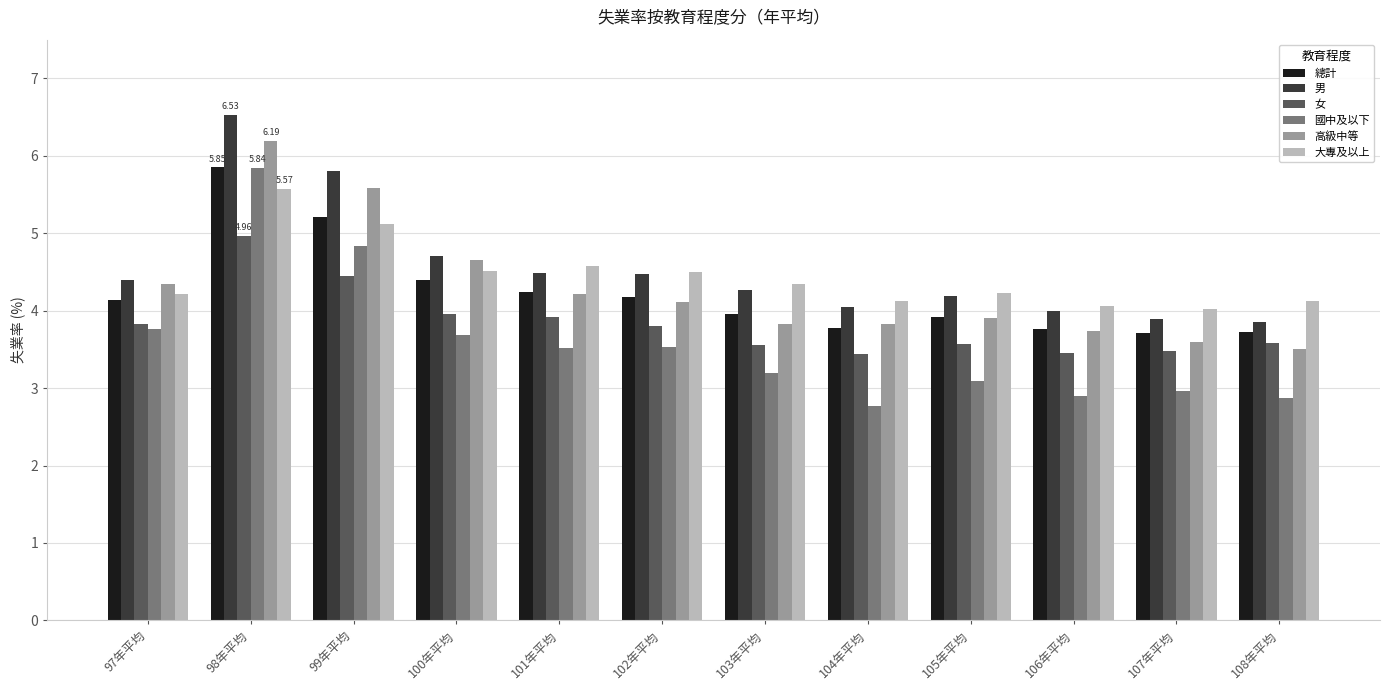

At which label does 高級中等 reach its minimum?

108年平均